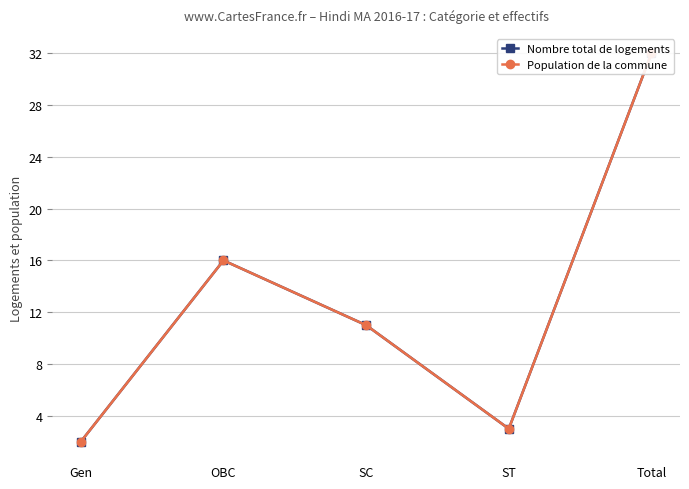

Which series has the largest range (max minus min)?

Nombre total de logements